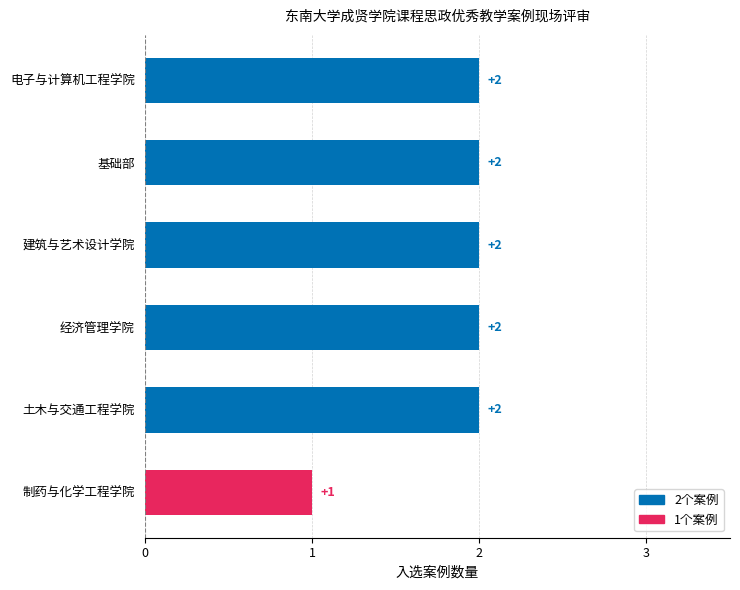

Reading top to bottom, extract all data points from this chart.

电子与计算机工程学院=2	基础部=2	建筑与艺术设计学院=2	经济管理学院=2	土木与交通工程学院=2	制药与化学工程学院=1